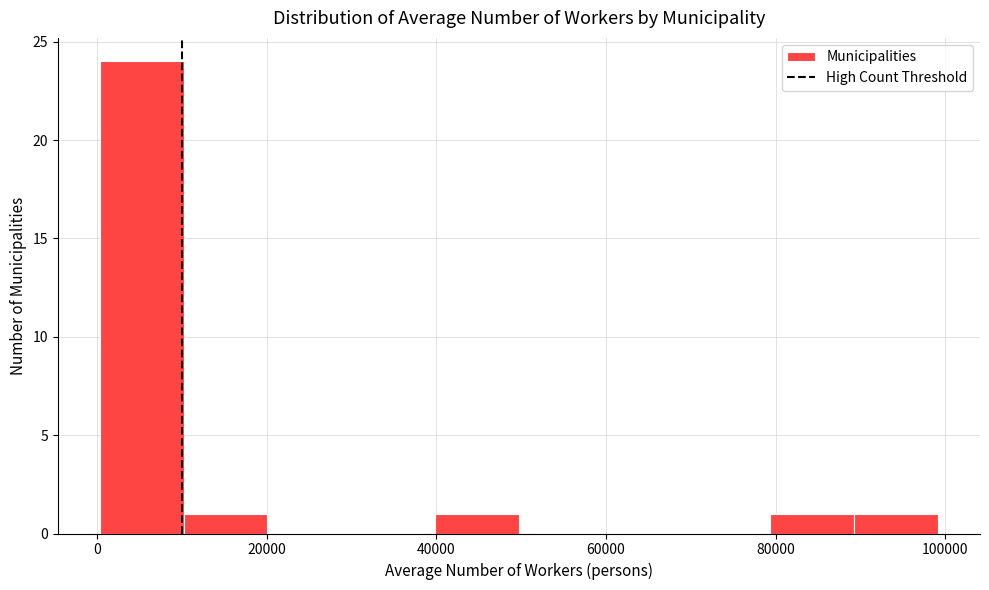

Which range on the x-axis has the tallest bar?

0 to 10000